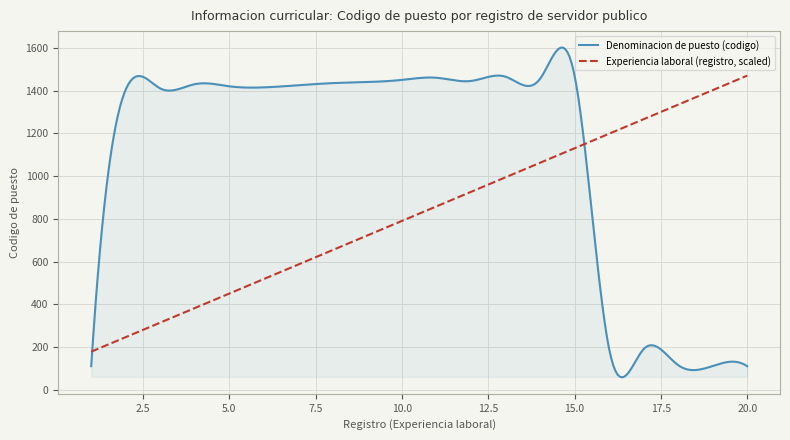

Does the chart display data point markers on the line(s)?

No